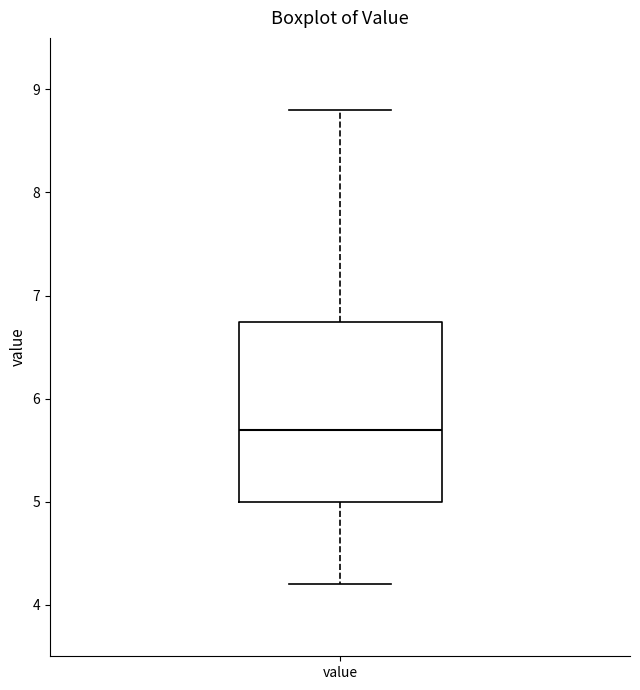

Read this box plot against the y-axis: the position of the median line, the range covered by the box, and the ends of both whiskers. The values are not printed on the chart, so give them approximately, as read against the axis.

median 5.7, box 5.0 to 6.7, whiskers 4.2 to 8.8